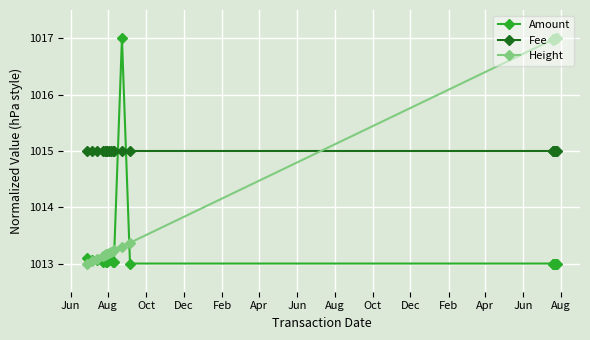

What is the average value of the Height series?

1014.5